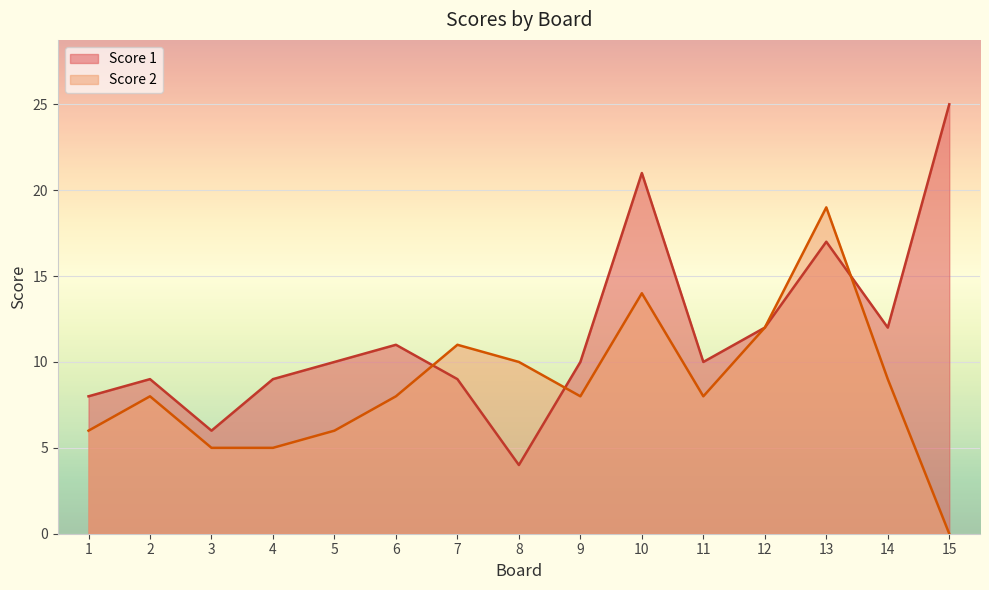

How many data points in Score 2 are above 8?

6